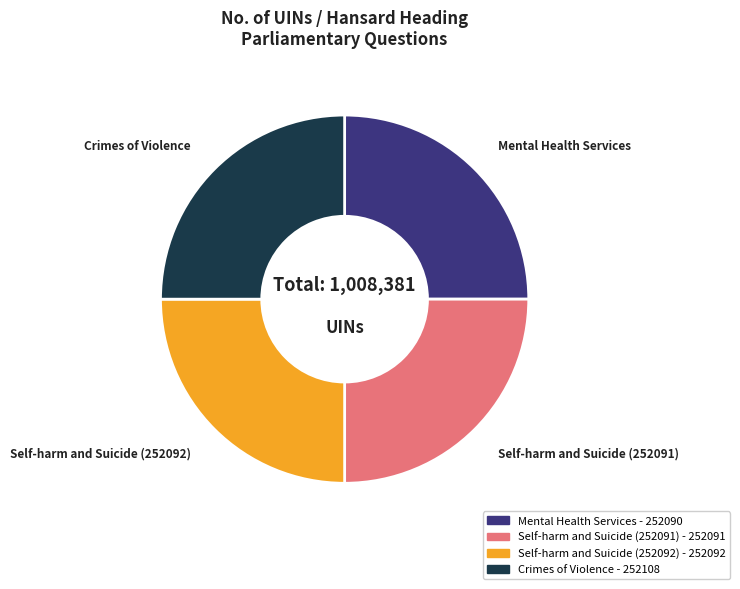

Does any single category account for the majority?

No